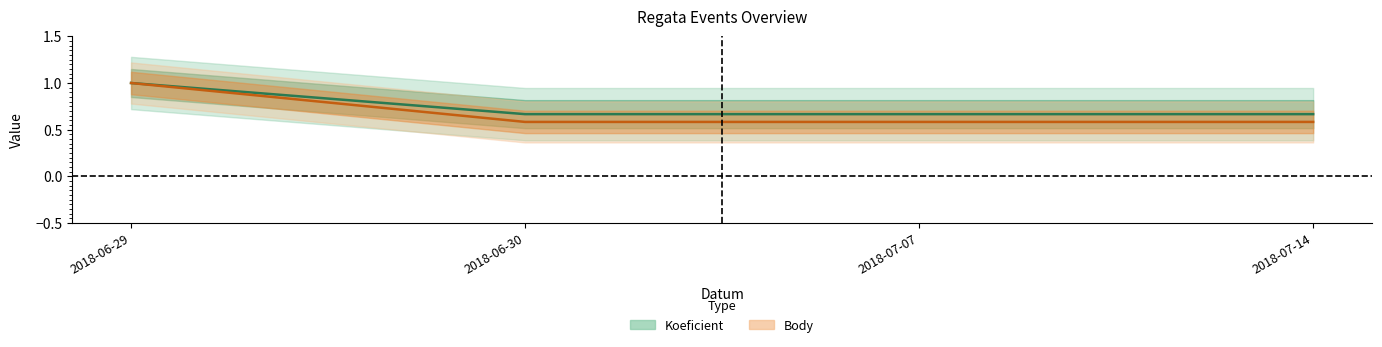

Does the chart have visible grid lines?

No